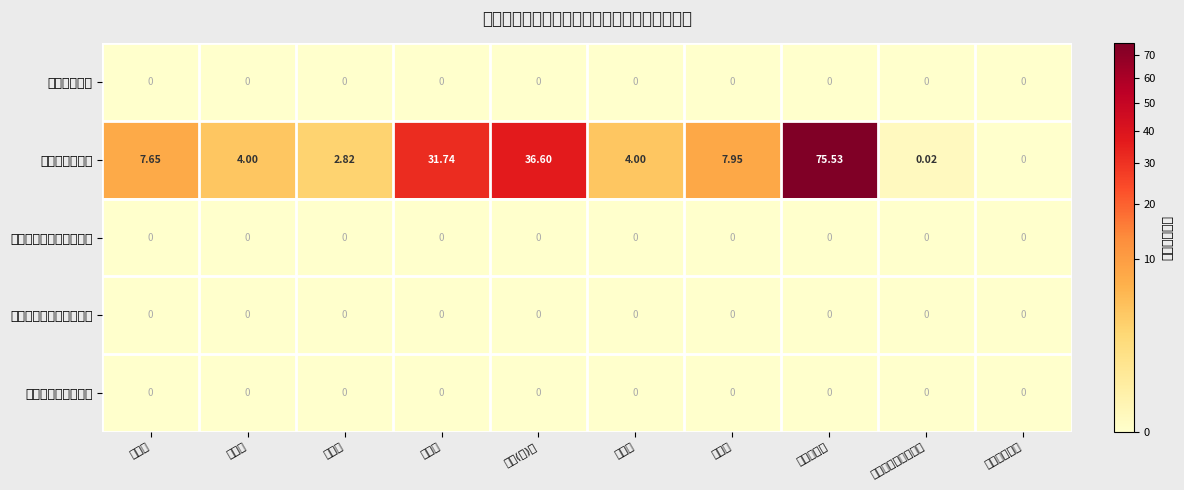

Between 其他商品和服务支出 and 差旅费, which is larger?

其他商品和服务支出